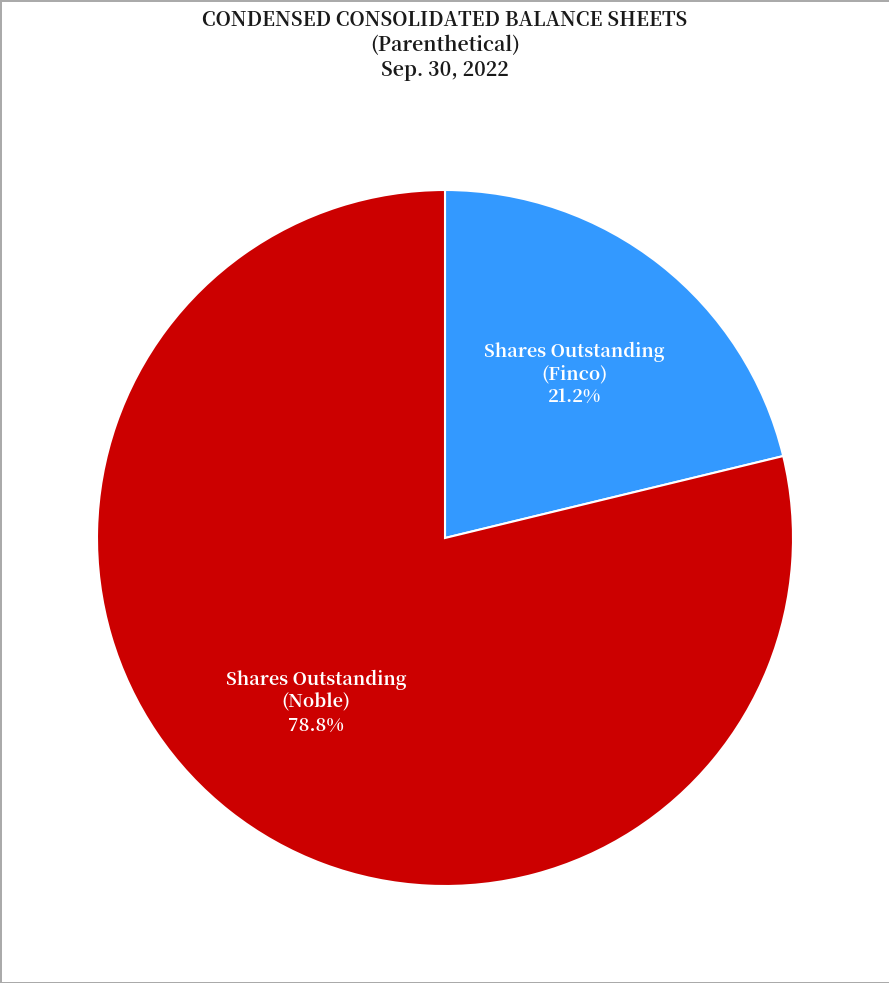

How many segments does this pie chart have?

2